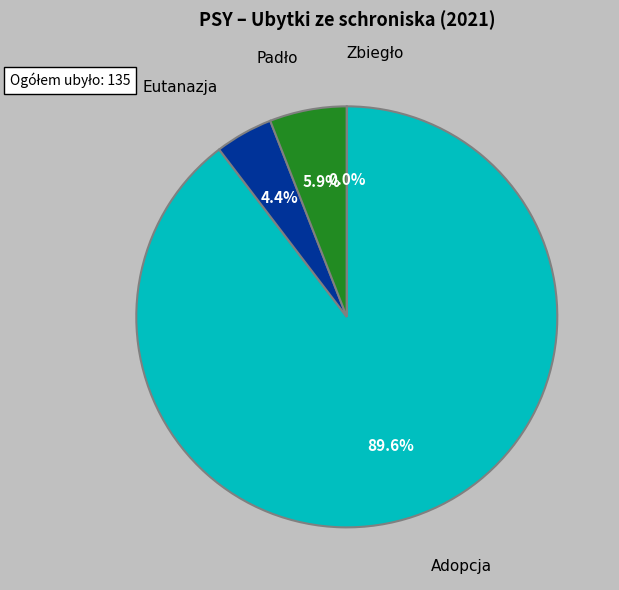

Which has a higher value, Zbiegło or Eutanazja?

Eutanazja